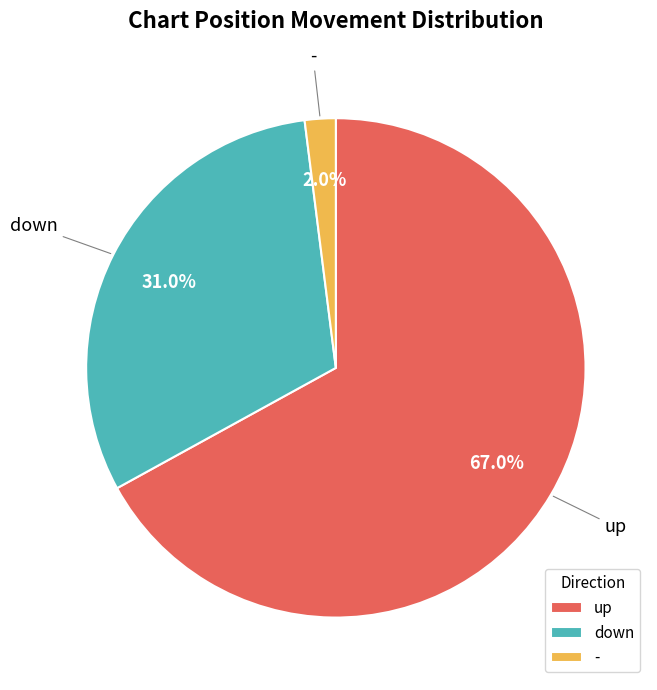

What percentage is the up slice, to the nearest percent?

67%